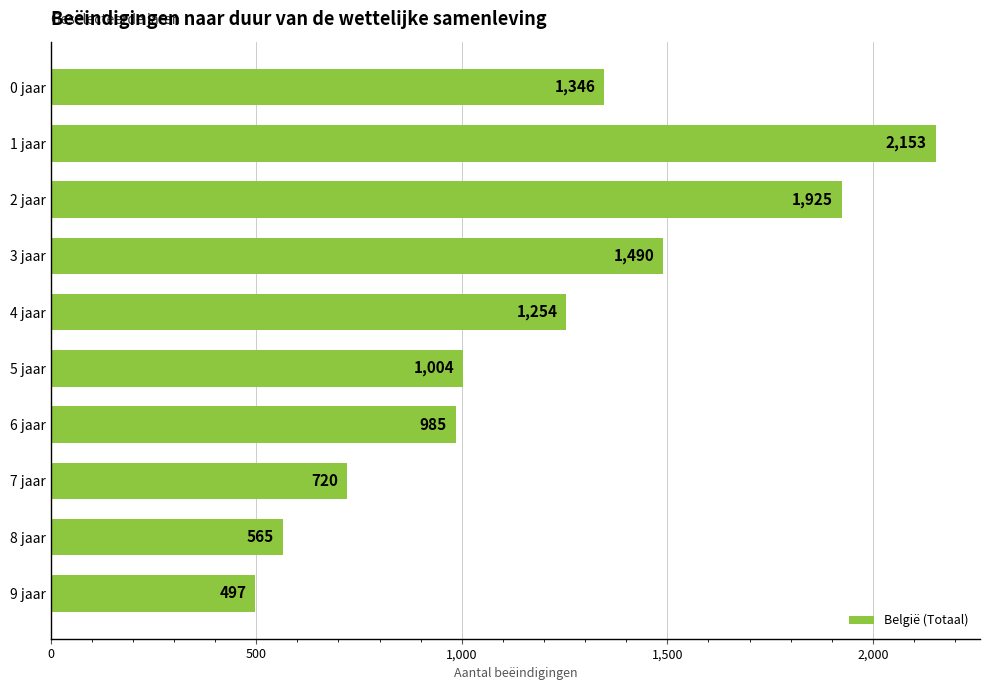

What position from the bottom is 2 jaar?

8